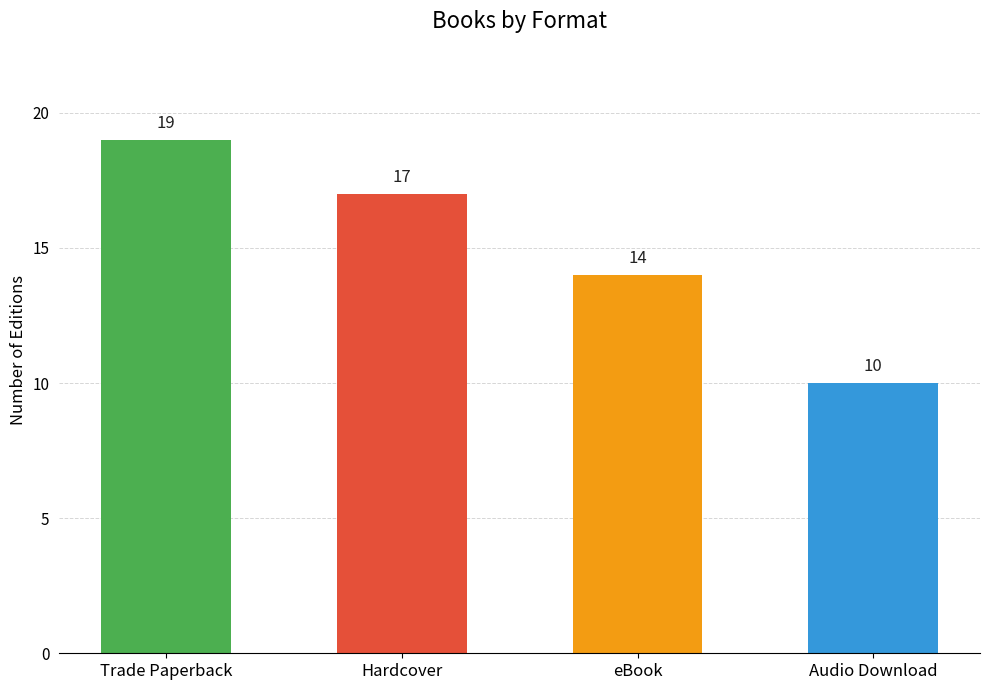

What is the value of the 1st bar from the left?

19